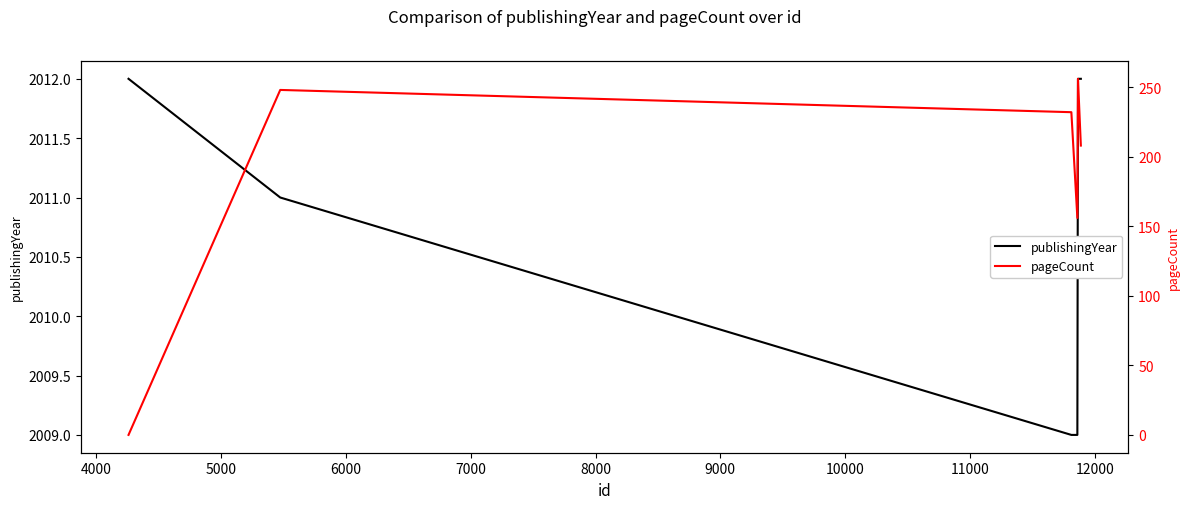

In pageCount, how many points are higher than both neighbors (excluding endpoints)?

2